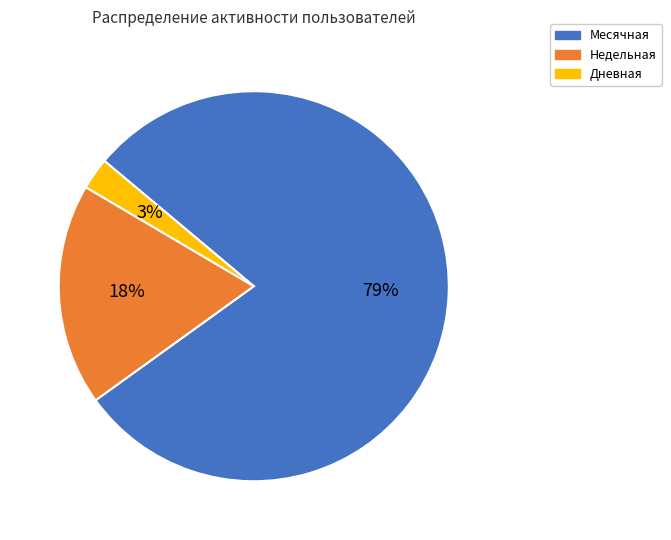

How many segments does this pie chart have?

3